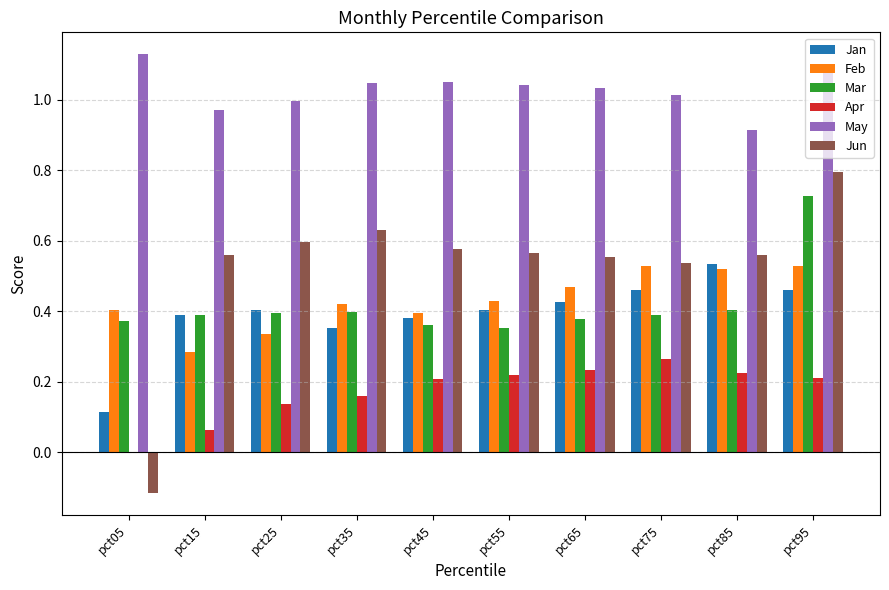

The value of Apr at pct35 is 0.1. True or false?

False